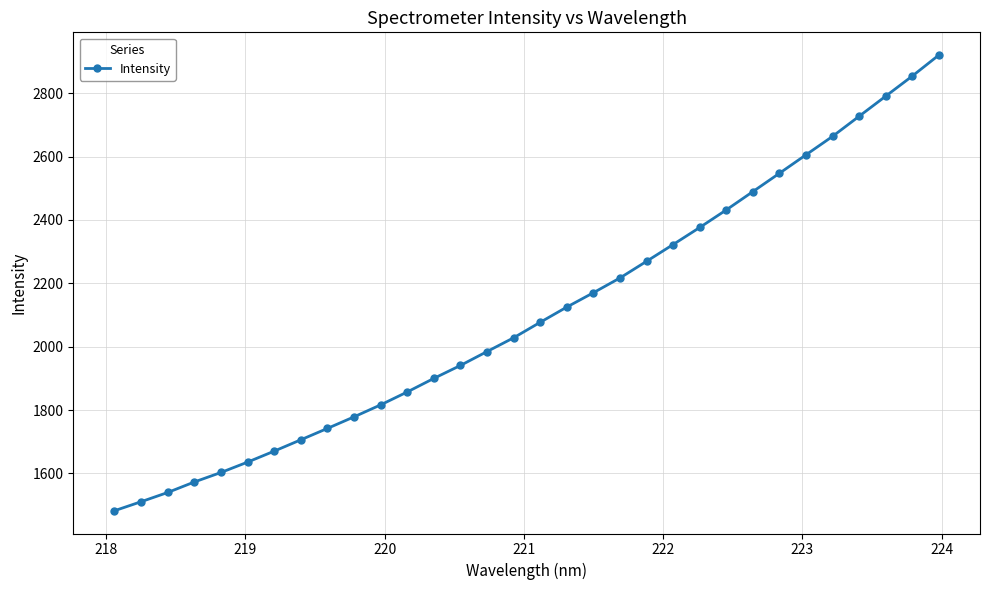

Reading right to left, transcribe all the data shown in this chart.

2920.4	2854.1	2790.7	2727.3	2663.8	2605.6	2547.3	2489.4	2431.7	2376.2	2322.4	2269.4	2216.9	2170.3	2125.0	2077.0	2028.1	1984.6	1940.8	1899.9	1857.1	1816.3	1778.5	1742.0	1706.1	1670.3	1635.7	1602.9	1573.0	1539.8	1510.7	1482.2